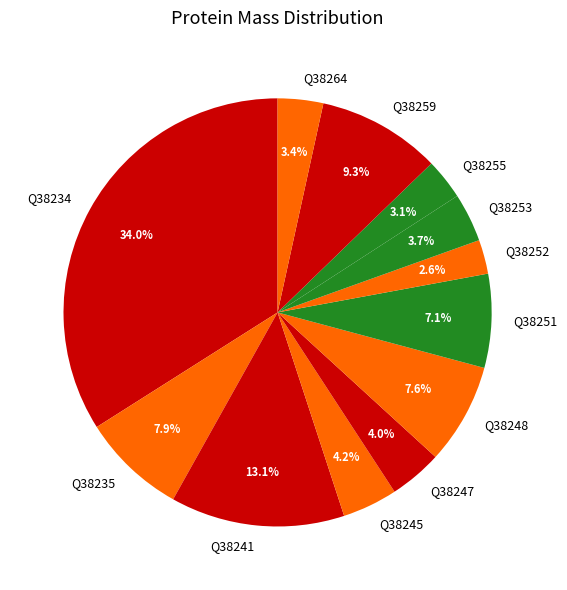

What is the ratio of the value at Q38251 to the value at Q38248?

0.9